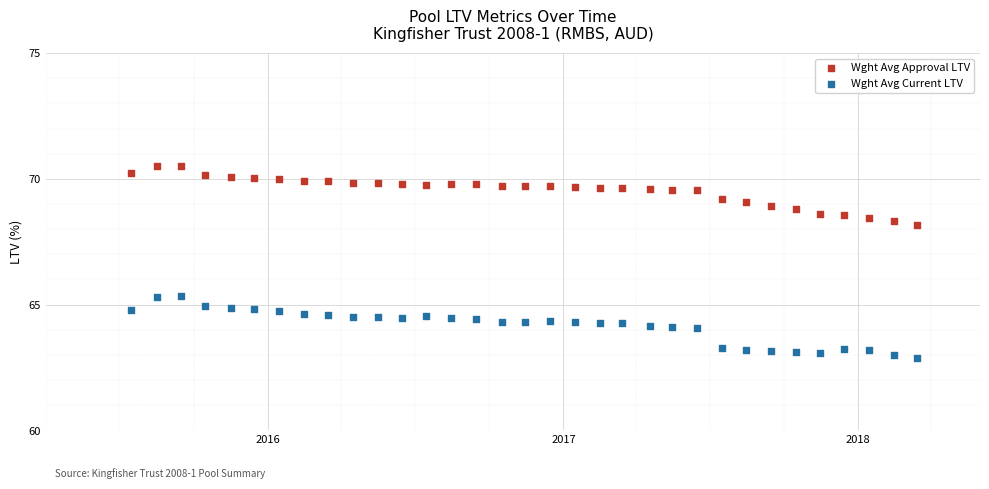

Across all data points, what is the range of X values (max minus min)?

974.0